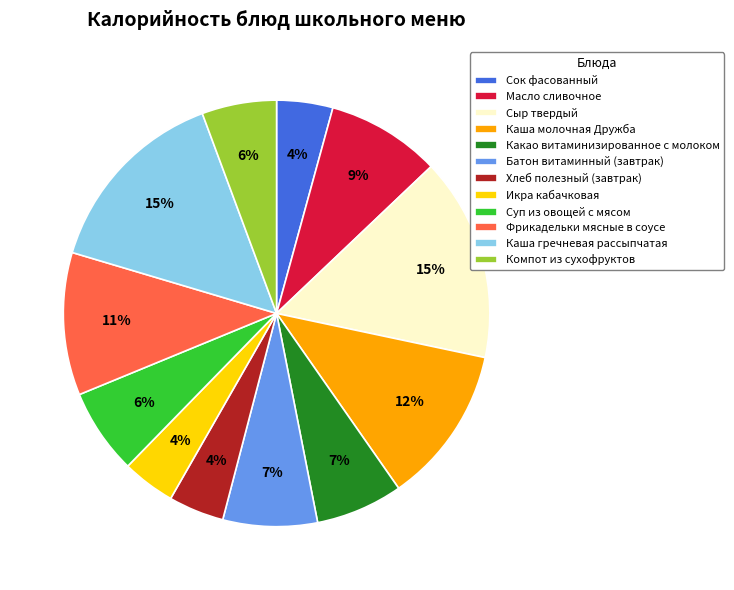

To the nearest percent, what is the combined percentage of Икра кабачковая and Каша молочная Дружба?

16%